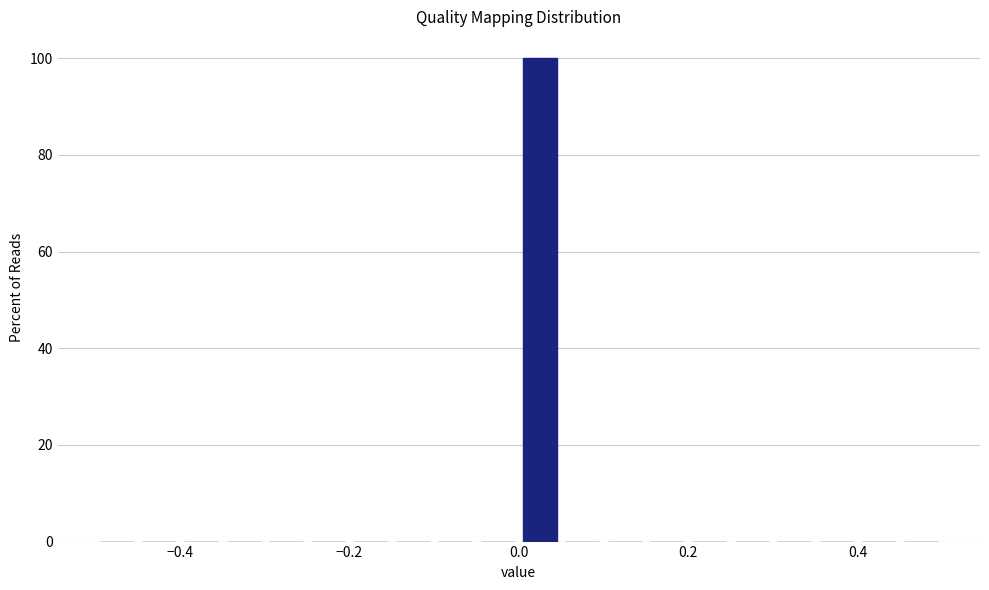

Read against the x-axis, roughly where is the centre of the tallest bar?

0.02